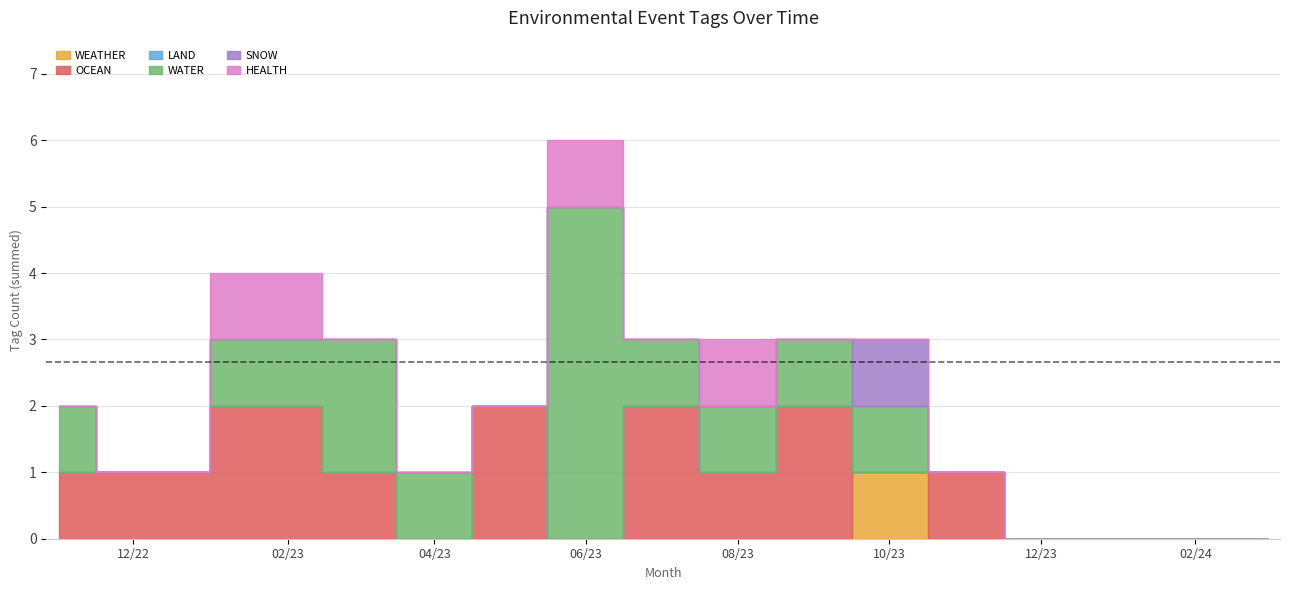

What is the total value across all series at 2022-11?

2